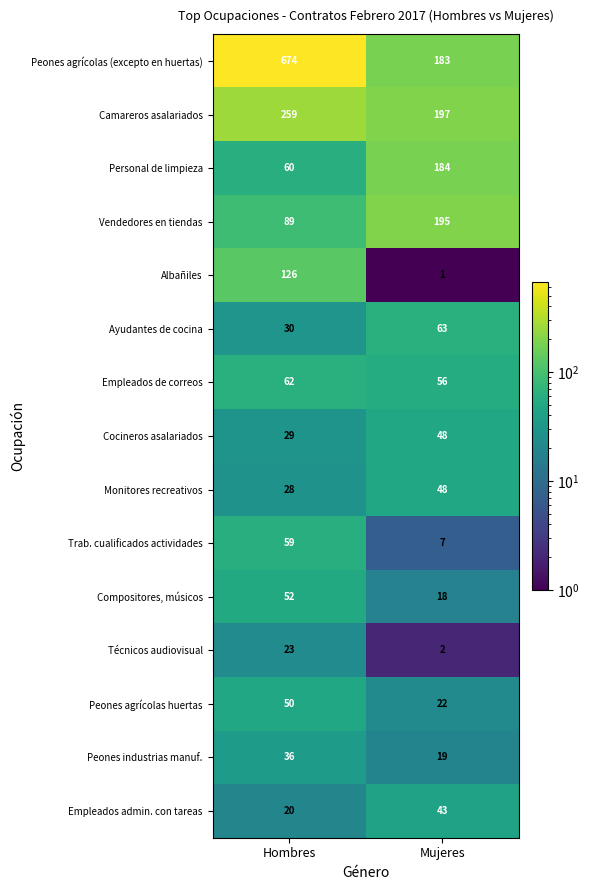

Is it true that Ayudantes de cocina equals 99 at Mujeres?

False